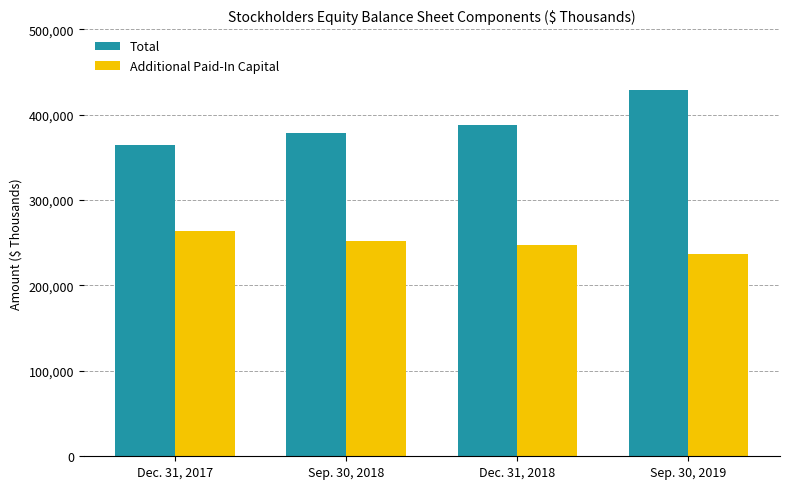

Which series has the widest spread of values?

Total